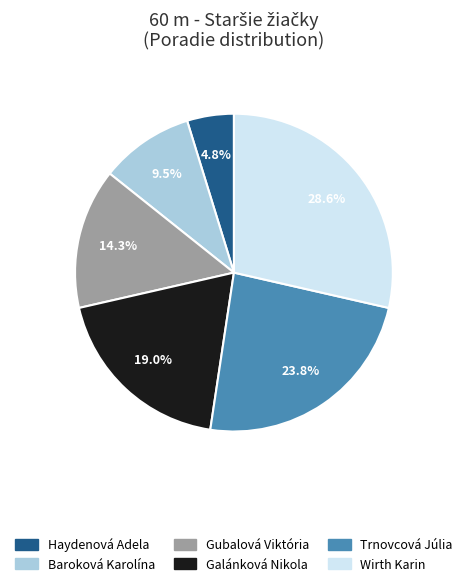

Approximately how many times larger is the value at Trnovcová Júlia compared to Baroková Karolína?

2.5